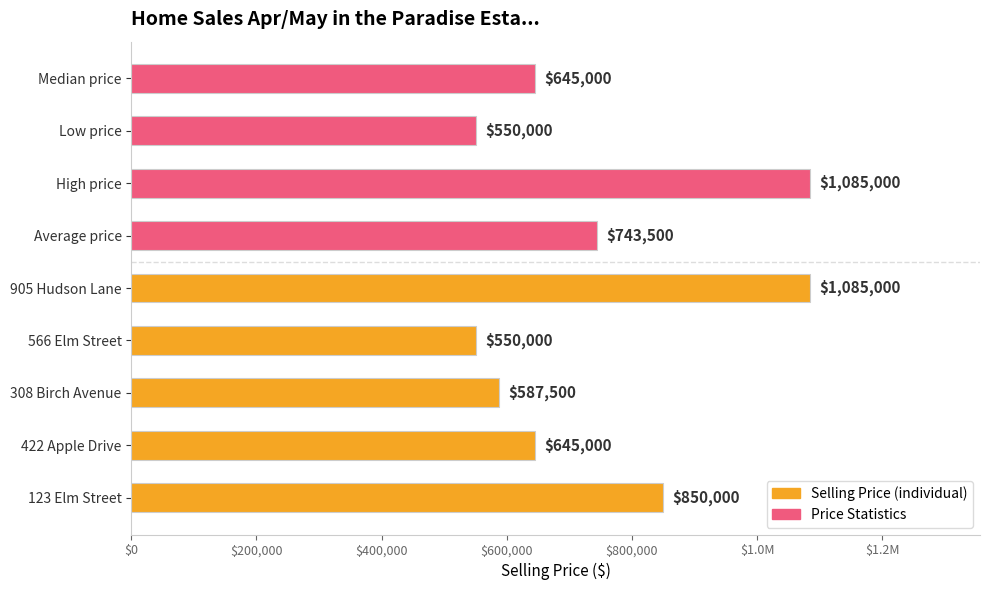

Is it true that the value at 905 Hudson Lane is 1085000?

True